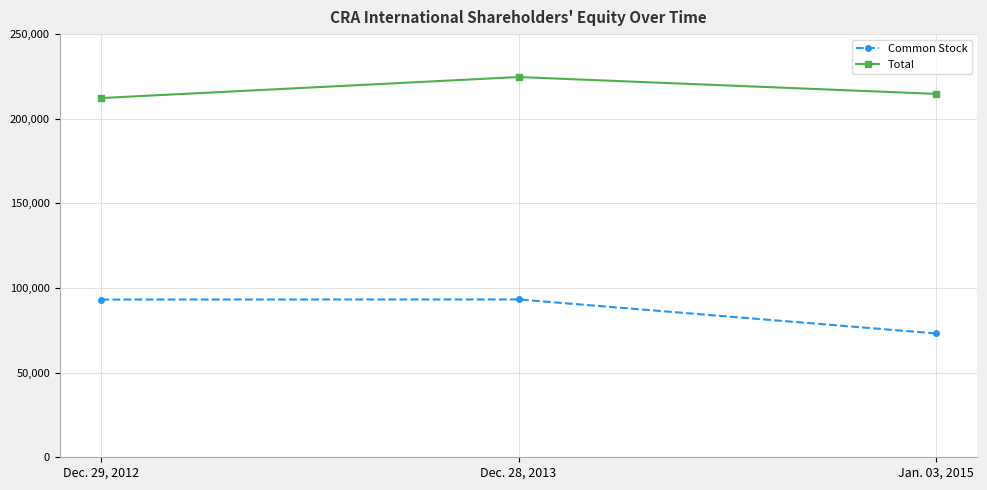

What is the difference between the highest and lowest values at Dec. 28, 2013?

131395